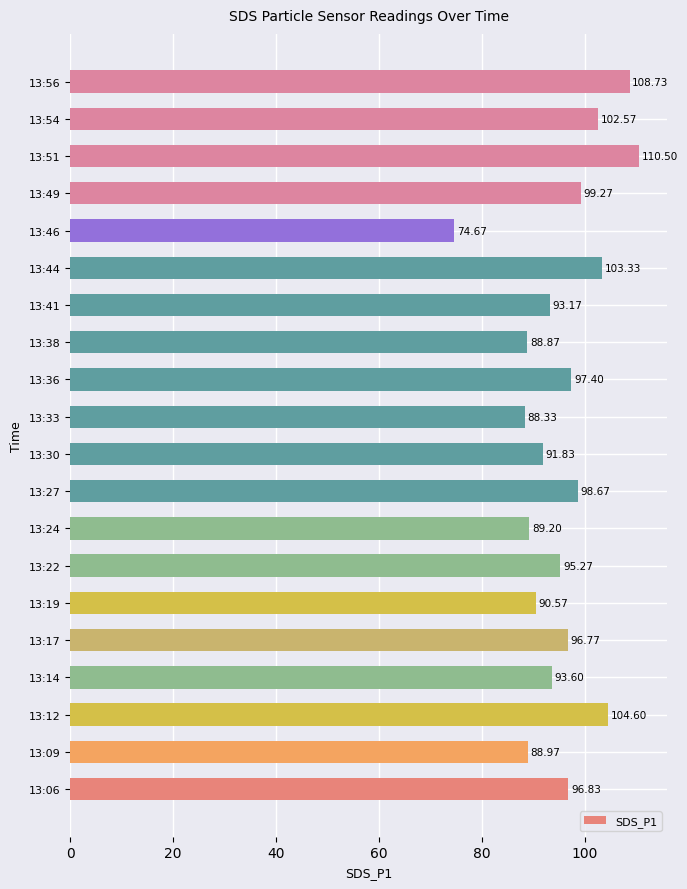

List the labels in order of value, smallest first.

13:46, 13:33, 13:38, 13:09, 13:24, 13:19, 13:30, 13:41, 13:14, 13:22, 13:17, 13:06, 13:36, 13:27, 13:49, 13:54, 13:44, 13:12, 13:56, 13:51